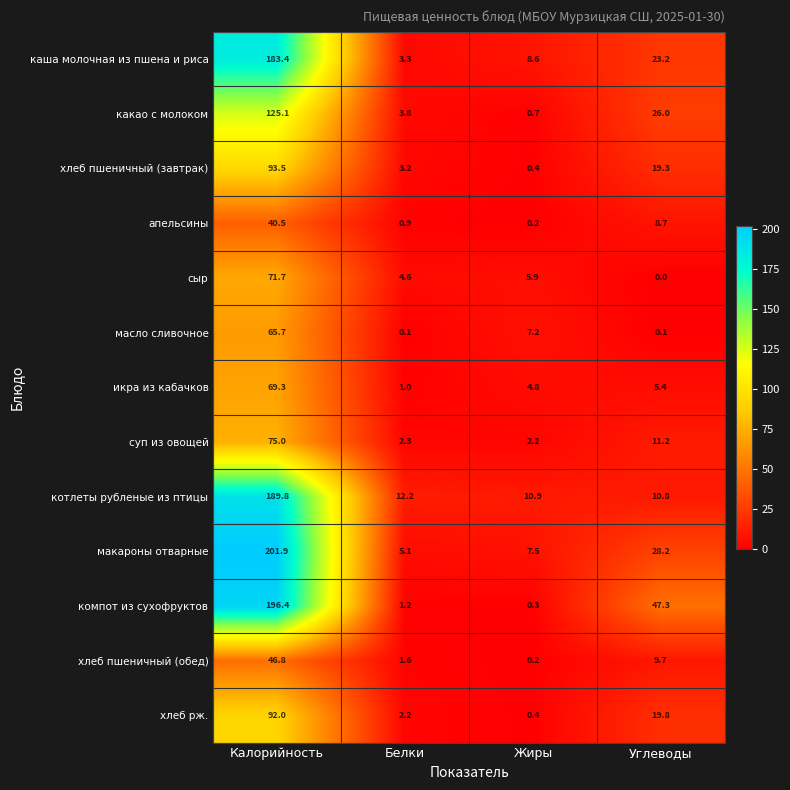

Which series has the largest total across all categories?

компот из сухофруктов